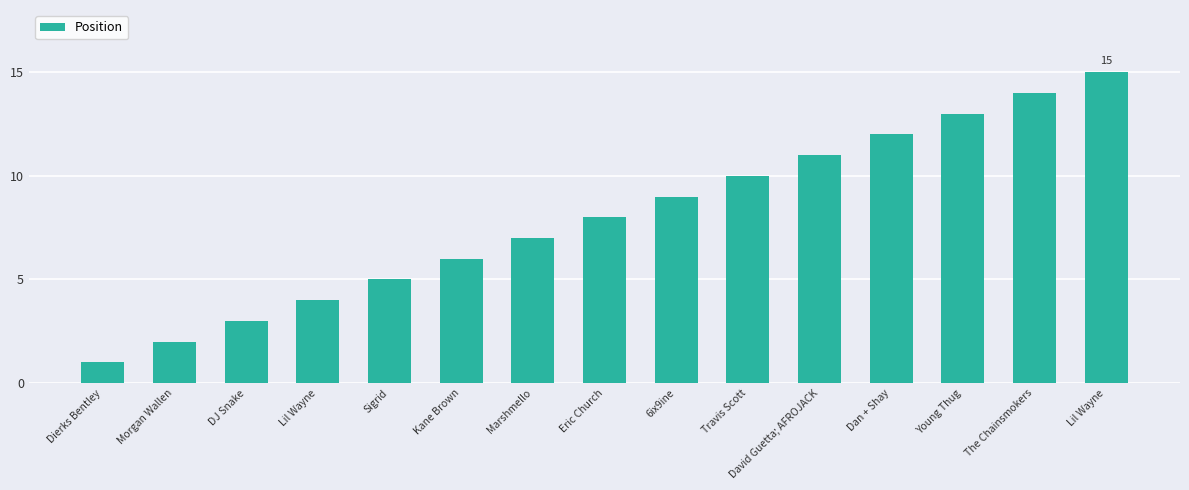

How many data points are less than 8?

7